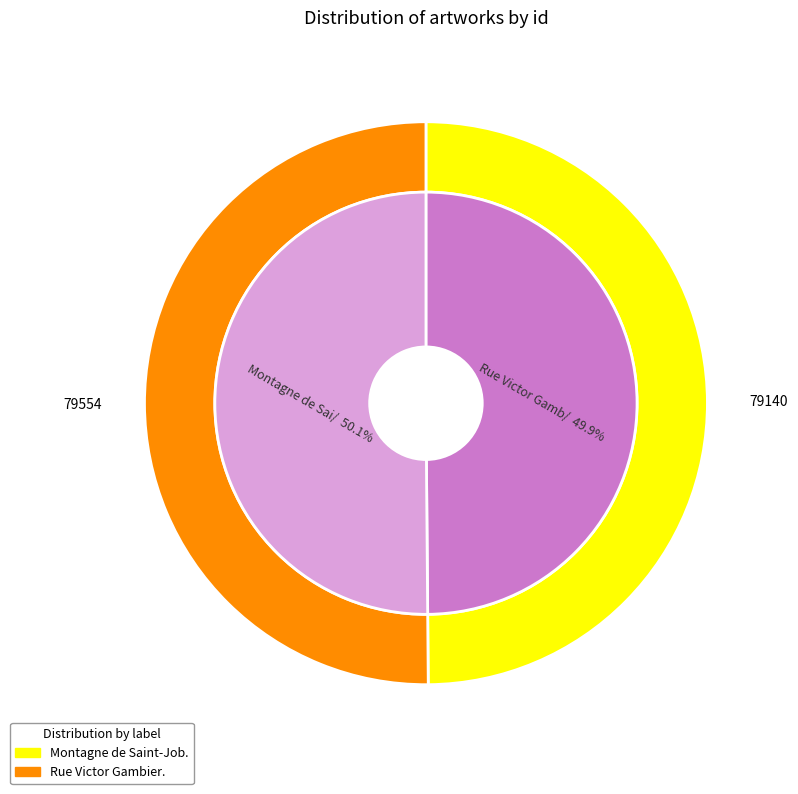

What is the majority slice?

Rue Victor Gambier.